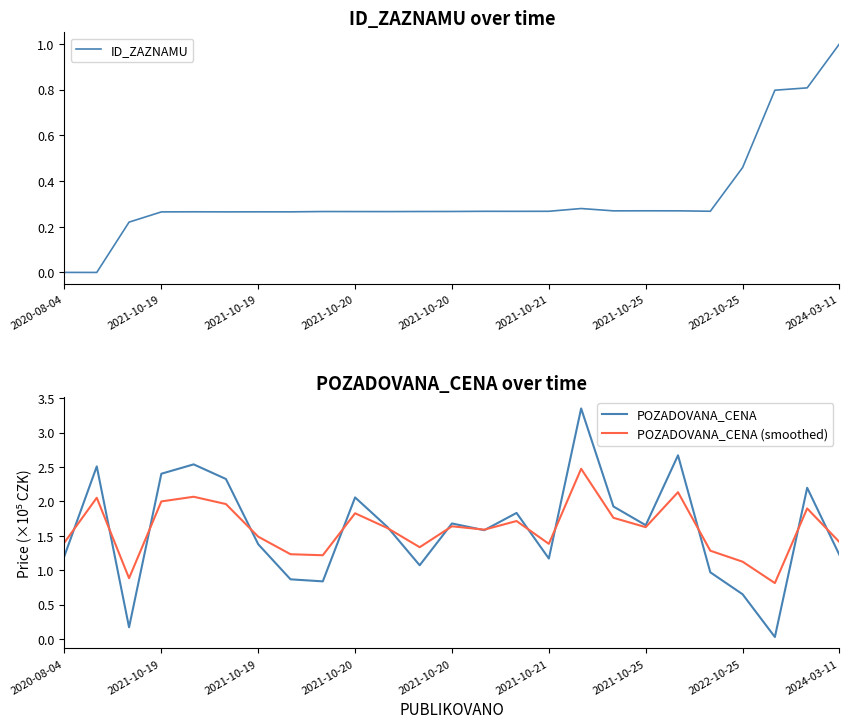

Is this an area chart (filled region under the line)?

No